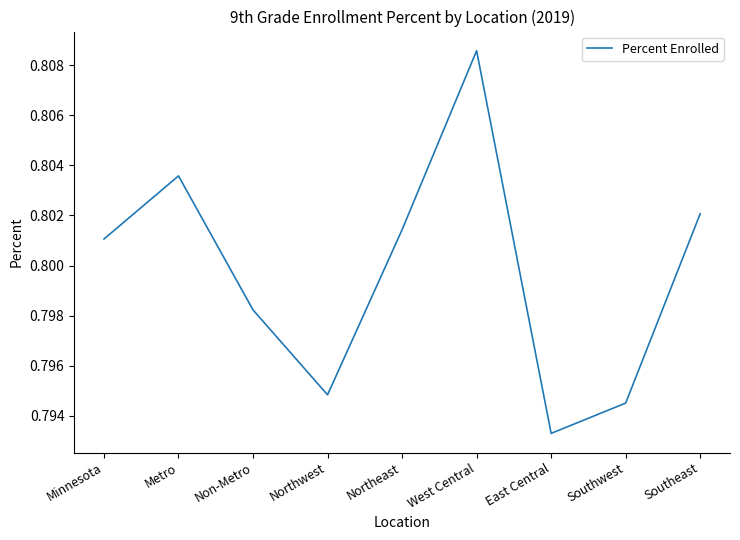

True or false: the data has more than 2 interior local peaks.

False